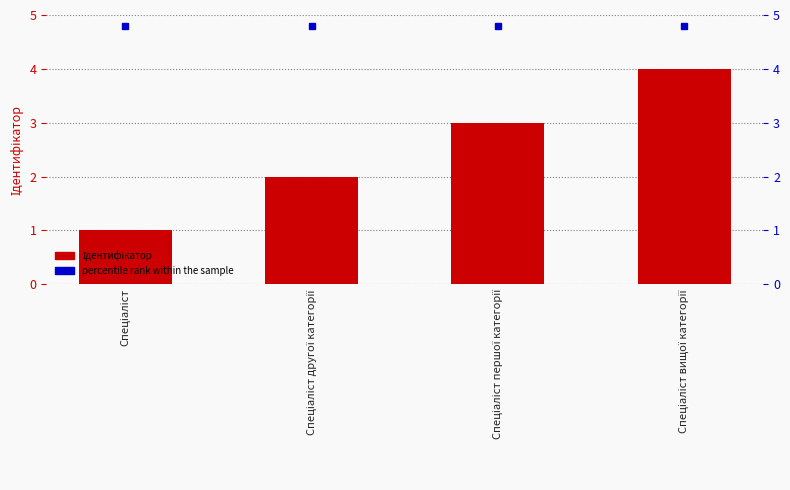

The value at Спеціаліст другої категорії is 3. True or false?

False